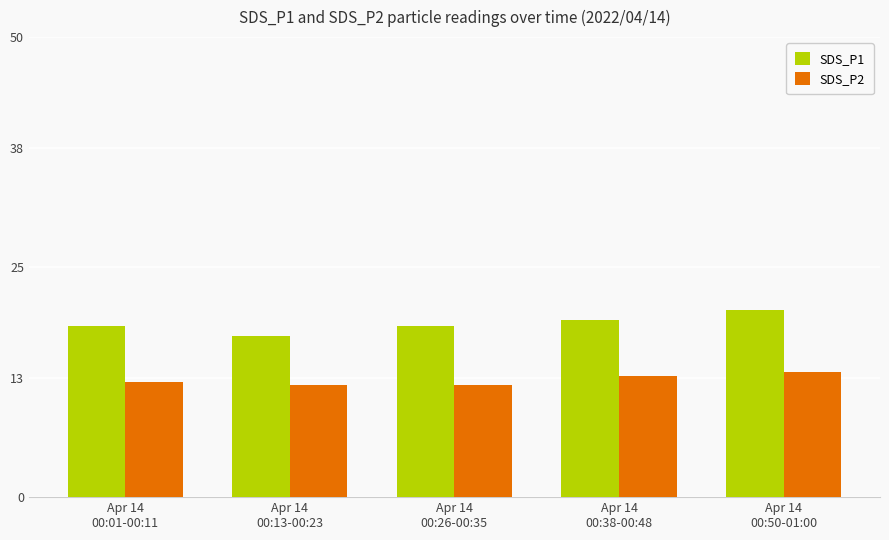

List the series in order of their overall mean, lowest first.

SDS_P2, SDS_P1